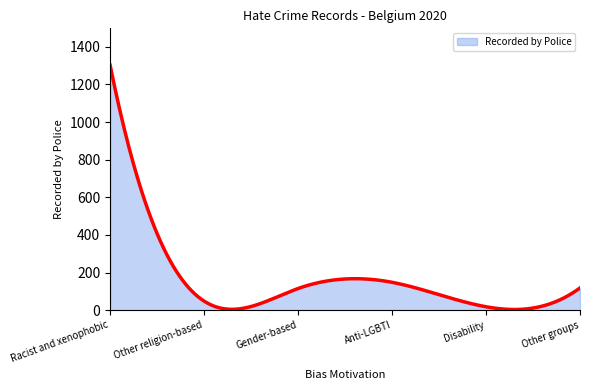

What is the average value?

162.6